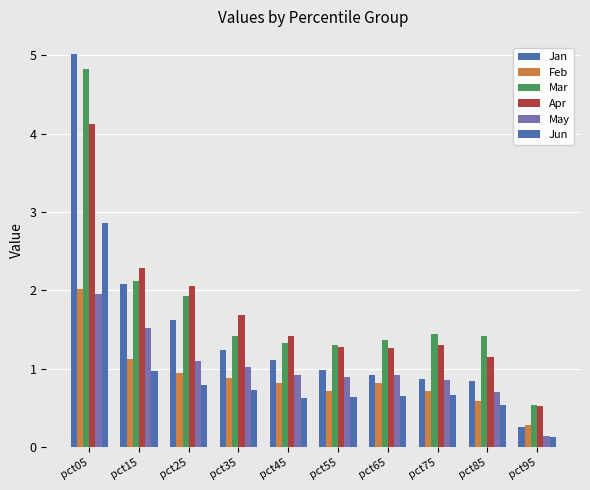

At which label does Mar first exceed 1?

pct05